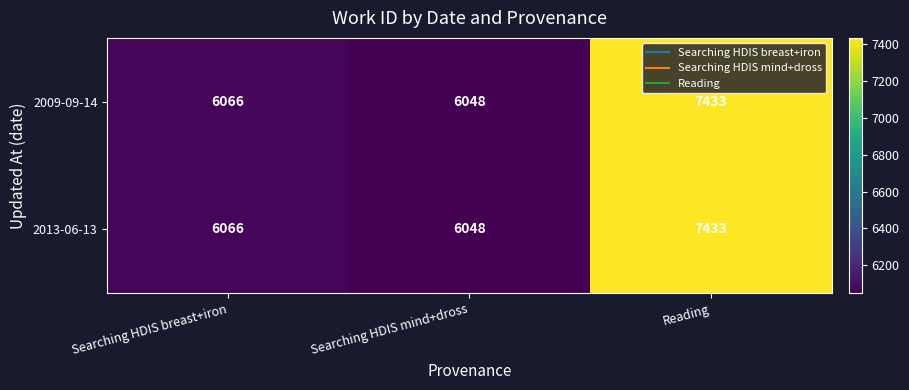

List the labels in order of 2009-09-14 value, largest first.

Reading, Searching HDIS breast+iron, Searching HDIS mind+dross